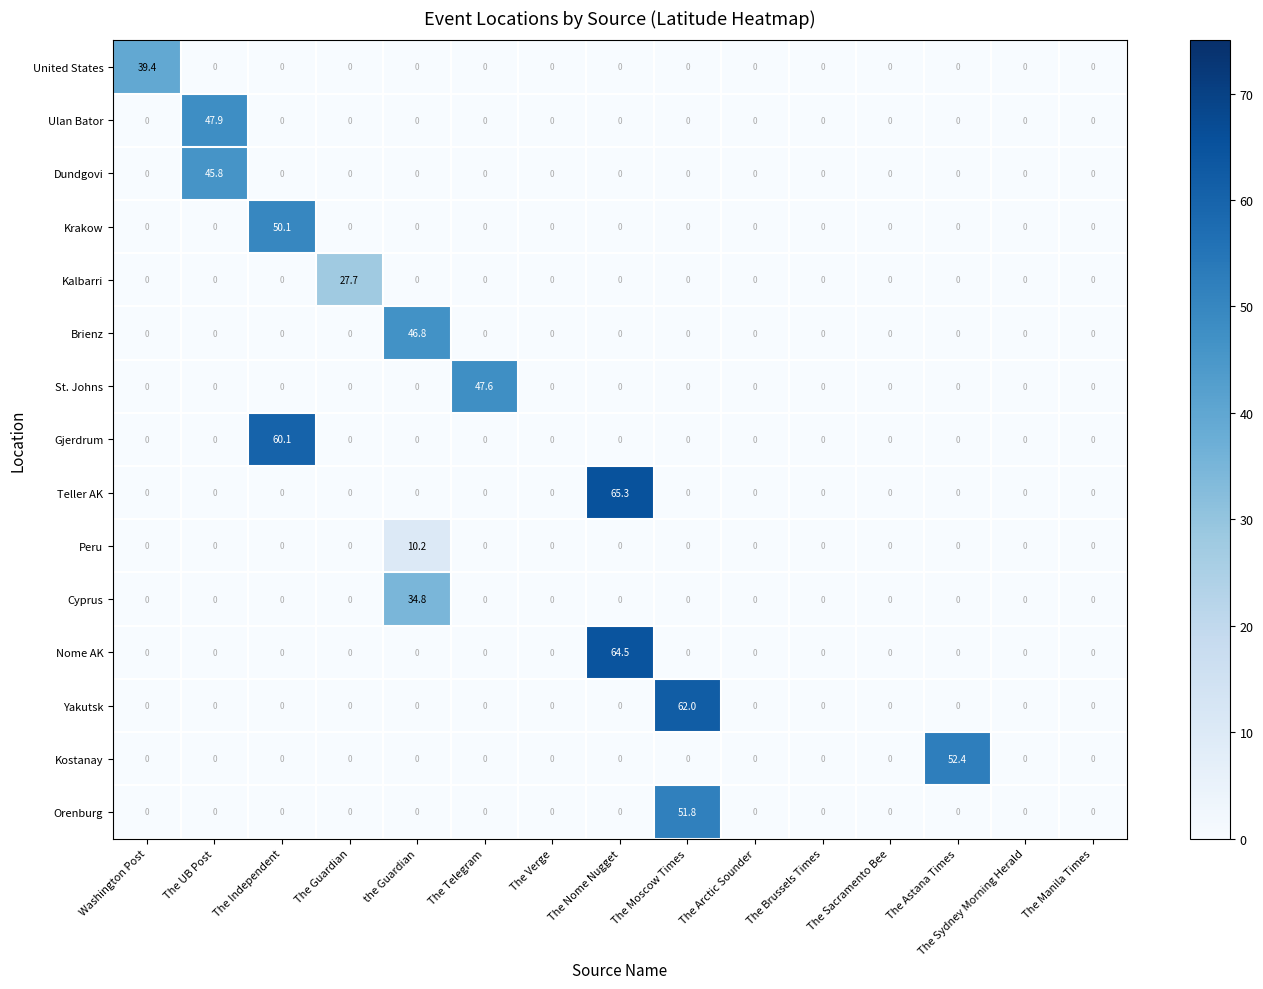

What is the average value of the Peru series?

0.7